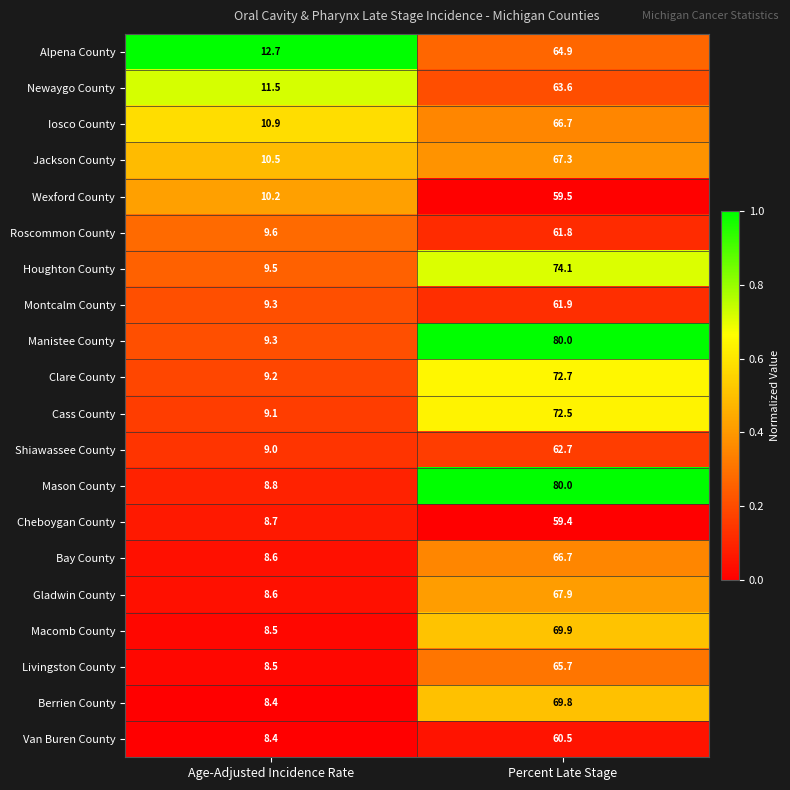

At which category is the sum across all series the highest?

Percent Late Stage